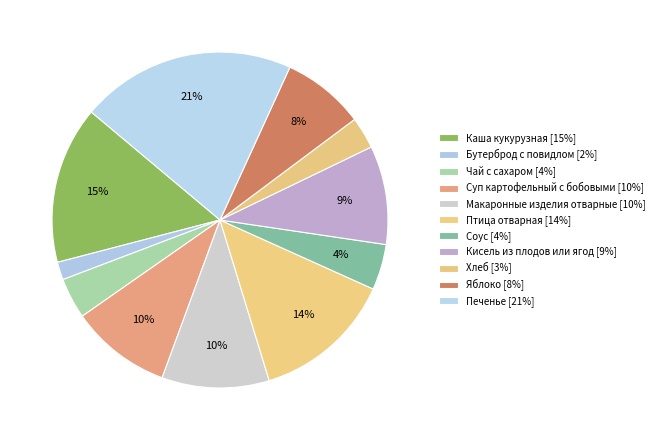

Rank the categories by value from highest to lowest.

Печенье, Каша кукурузная, Птица отварная, Макаронные изделия отварные, Суп картофельный с бобовыми, Кисель из плодов или ягод, Яблоко, Соус, Чай с сахаром, Хлеб, Бутерброд с повидлом